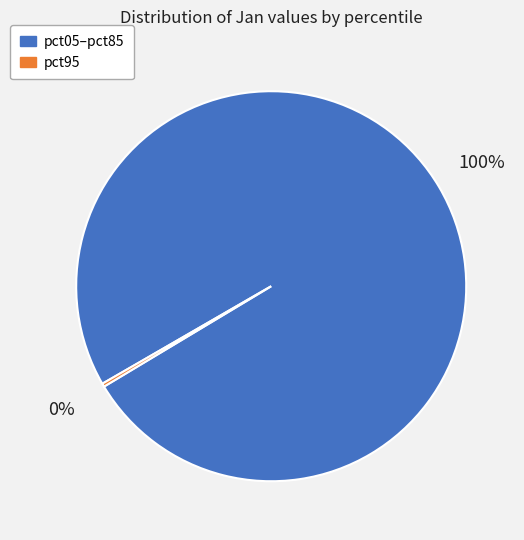

To the nearest percent, what percentage of the pie is pct05–pct85?

100%